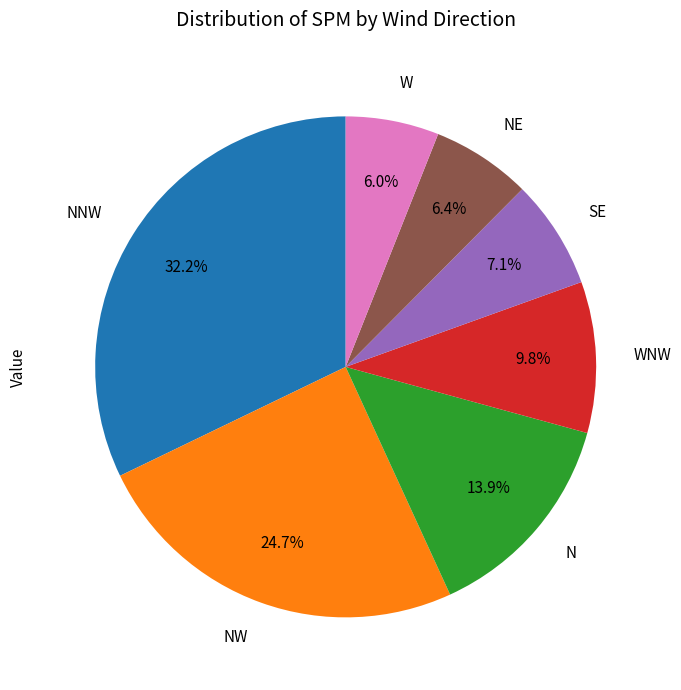

True or false: WNW accounts for 17% of the total.

False